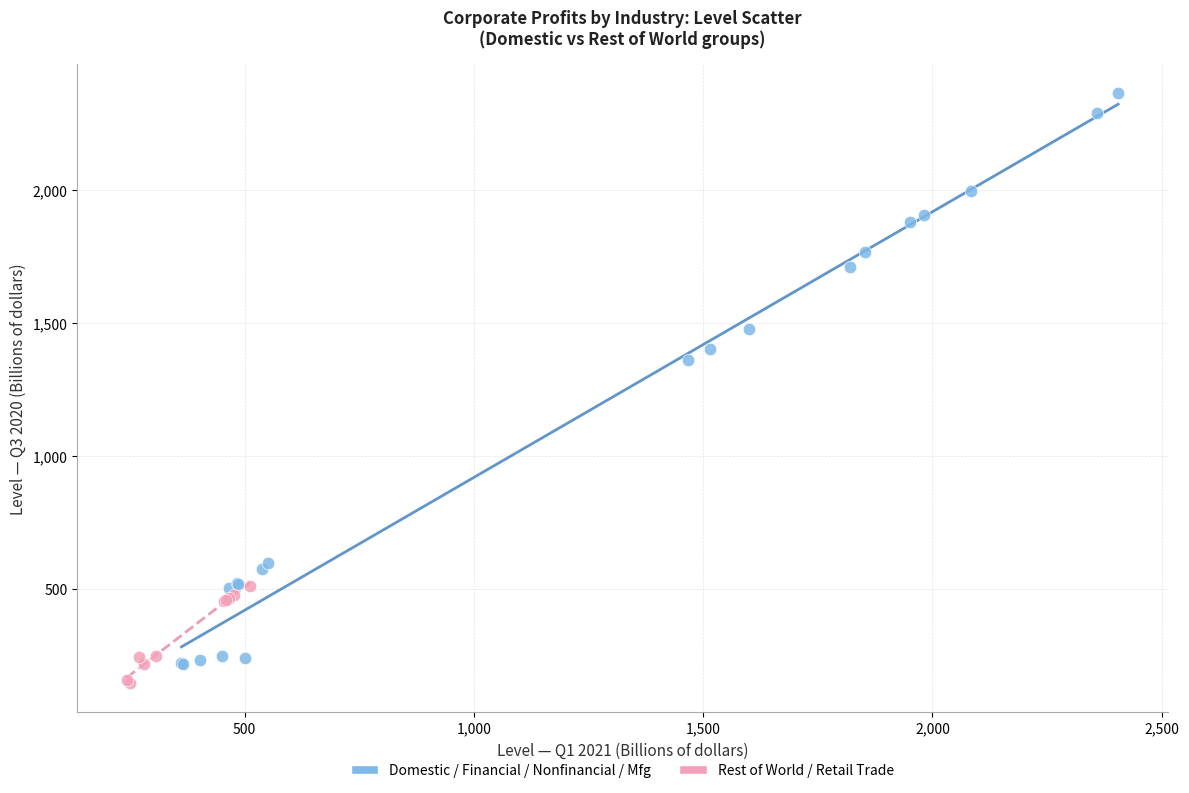

Which series contains the lowest Y value?

Rest of World / Retail Trade